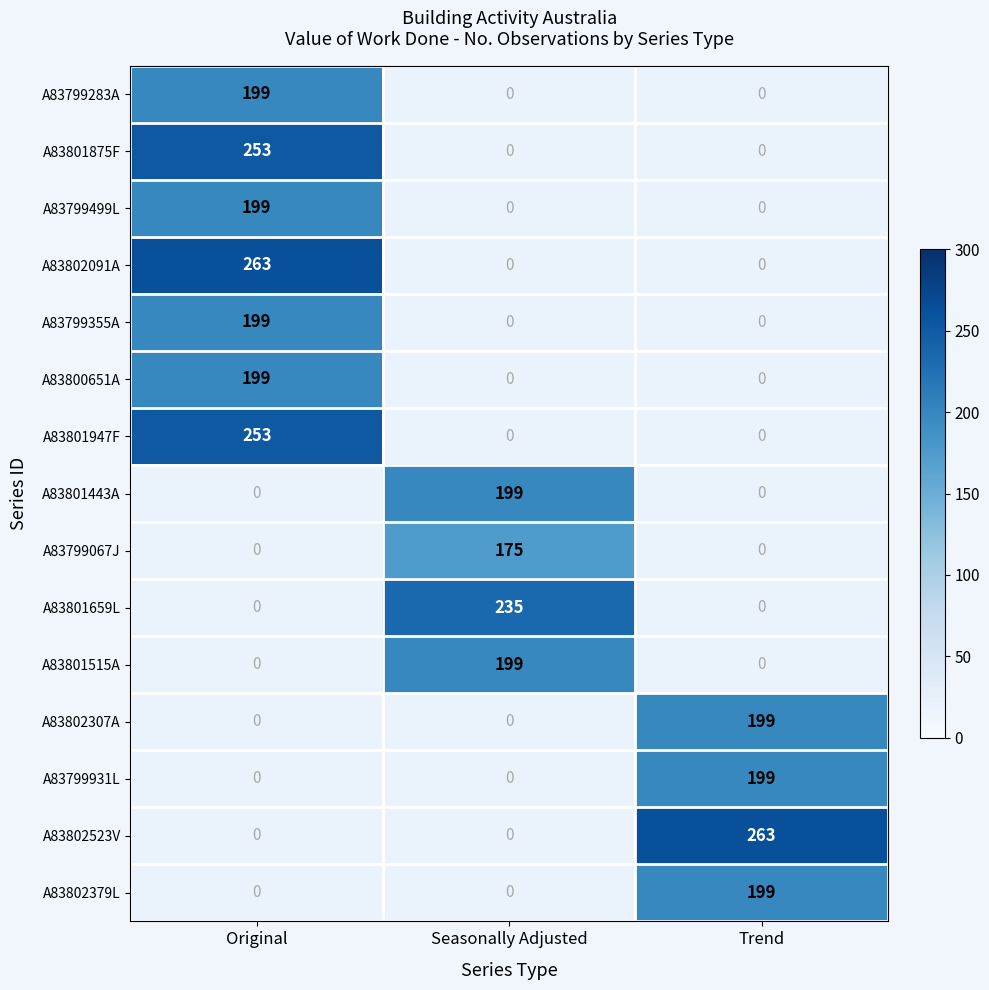

The value of A83801443A at Seasonally Adjusted is 199. True or false?

True